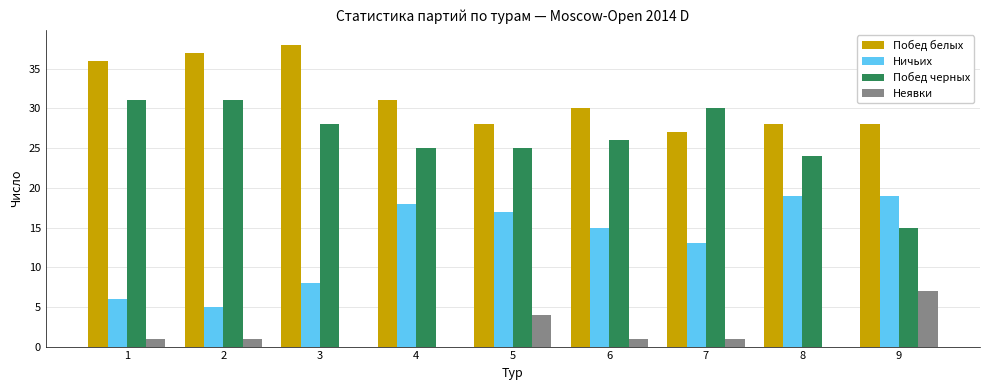

Is it true that Побед черных equals 15 at 3?

False